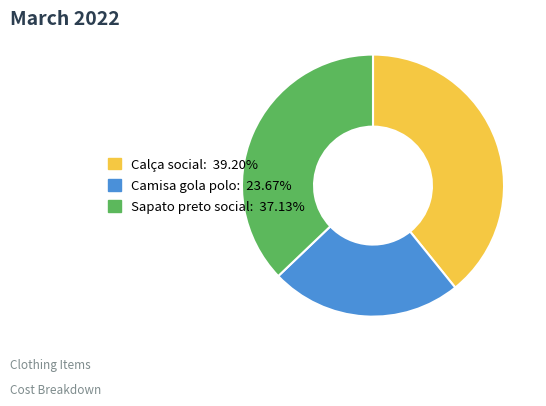

What is the smallest slice in the pie chart?

Camisa gola polo